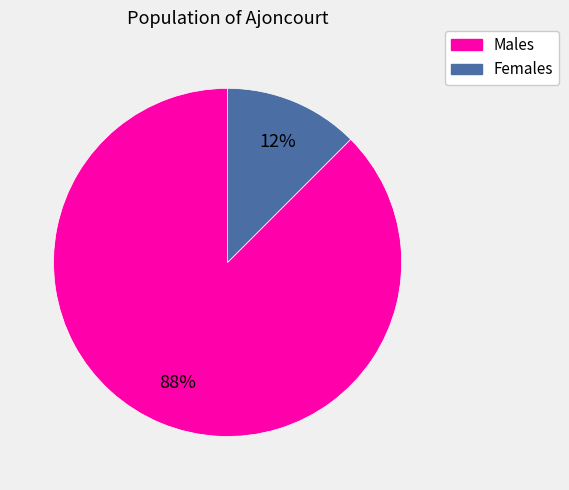

To the nearest percent, what is the average slice percentage?

50%